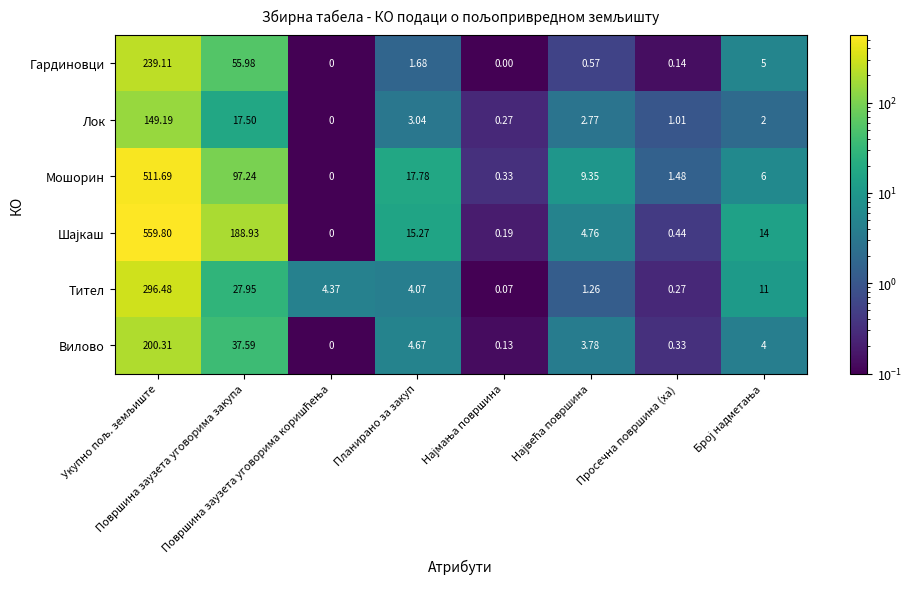

How many data points does each series have?

8